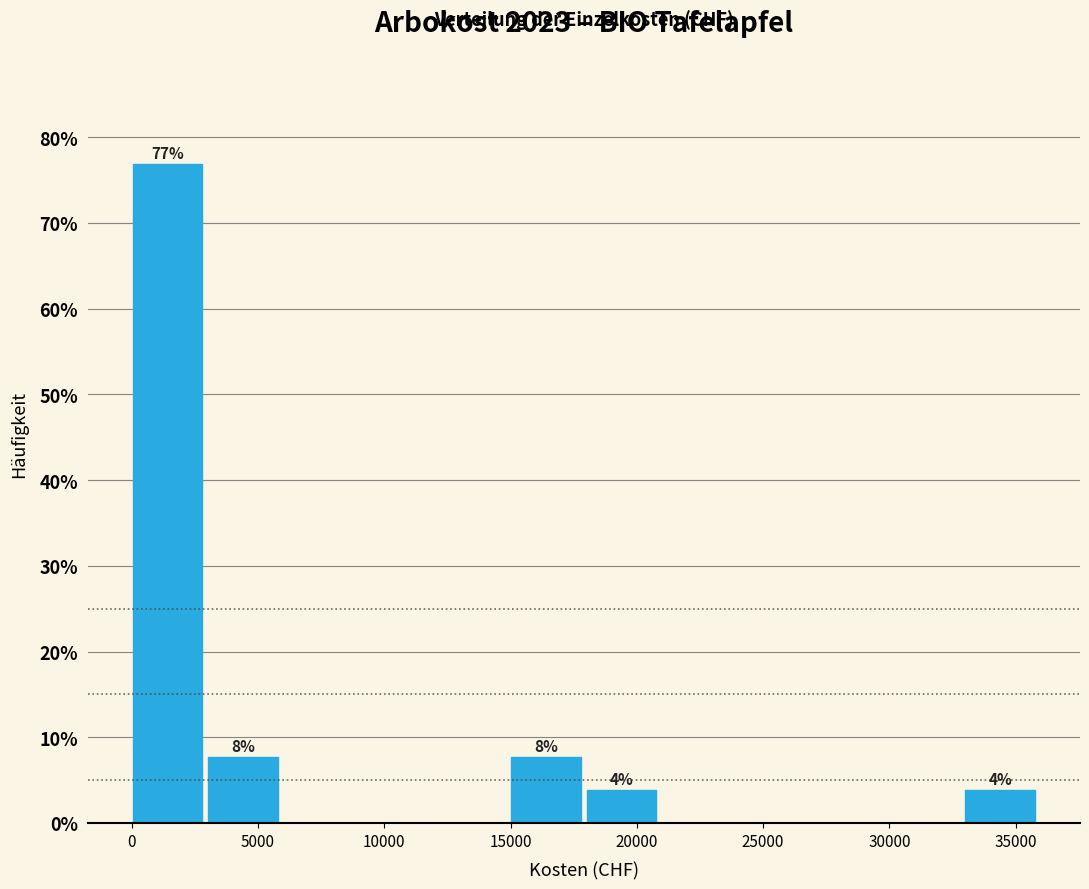

Which range on the x-axis has the tallest bar?

0 to 3000